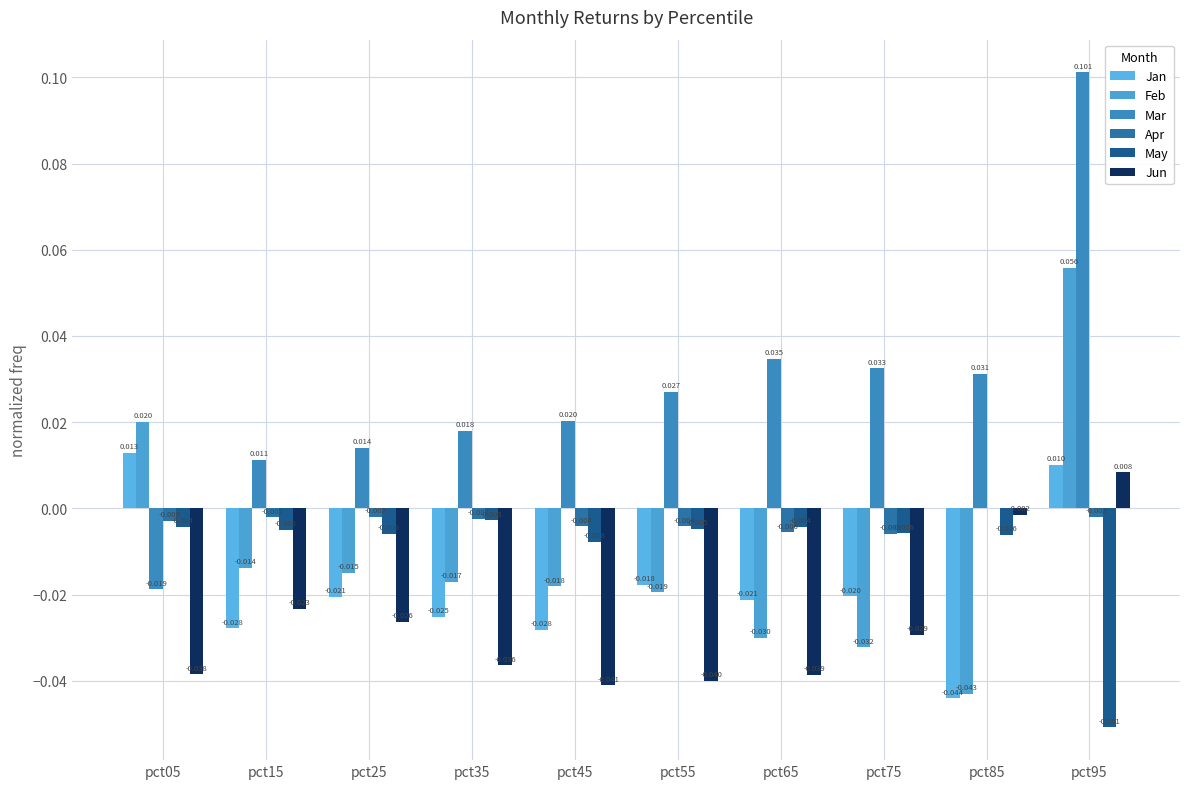

Reading right to left, list all the values displayed in this chart.

Jan: 0.0	-0.0	-0.0	-0.0	-0.0	-0.0	-0.0	-0.0	-0.0	0.0
Feb: 0.1	-0.0	-0.0	-0.0	-0.0	-0.0	-0.0	-0.0	-0.0	0.0
Mar: 0.1	0.0	0.0	0.0	0.0	0.0	0.0	0.0	0.0	-0.0
Apr: -0.0	0.0	-0.0	-0.0	-0.0	-0.0	-0.0	-0.0	-0.0	-0.0
May: -0.1	-0.0	-0.0	-0.0	-0.0	-0.0	-0.0	-0.0	-0.0	-0.0
Jun: 0.0	-0.0	-0.0	-0.0	-0.0	-0.0	-0.0	-0.0	-0.0	-0.0